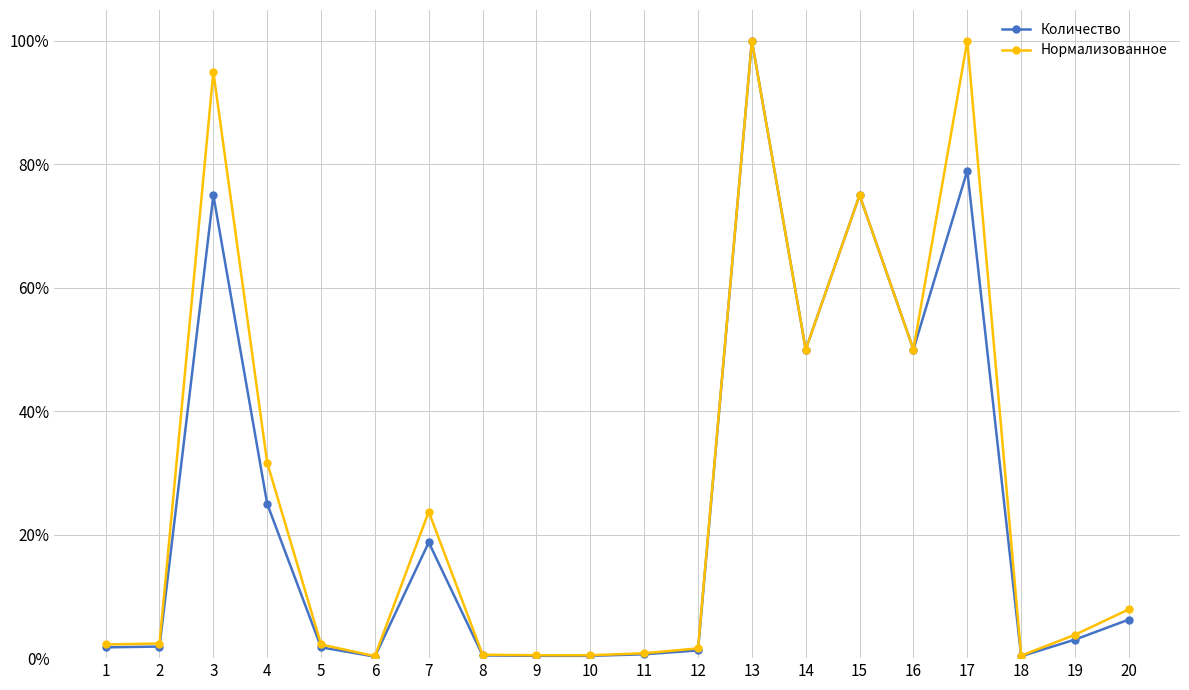

Is the value of Количество at 5 greater than the value of Нормализованное at 16?

No